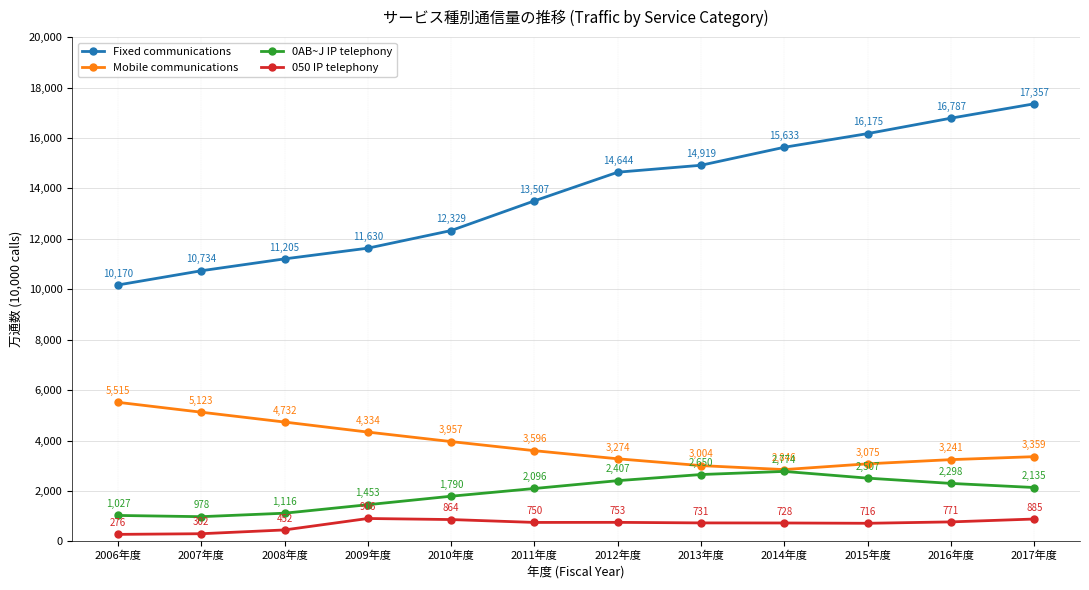

Rank the series at 2007年度 from highest to lowest value.

Fixed communications, Mobile communications, 0AB~J IP telephony, 050 IP telephony